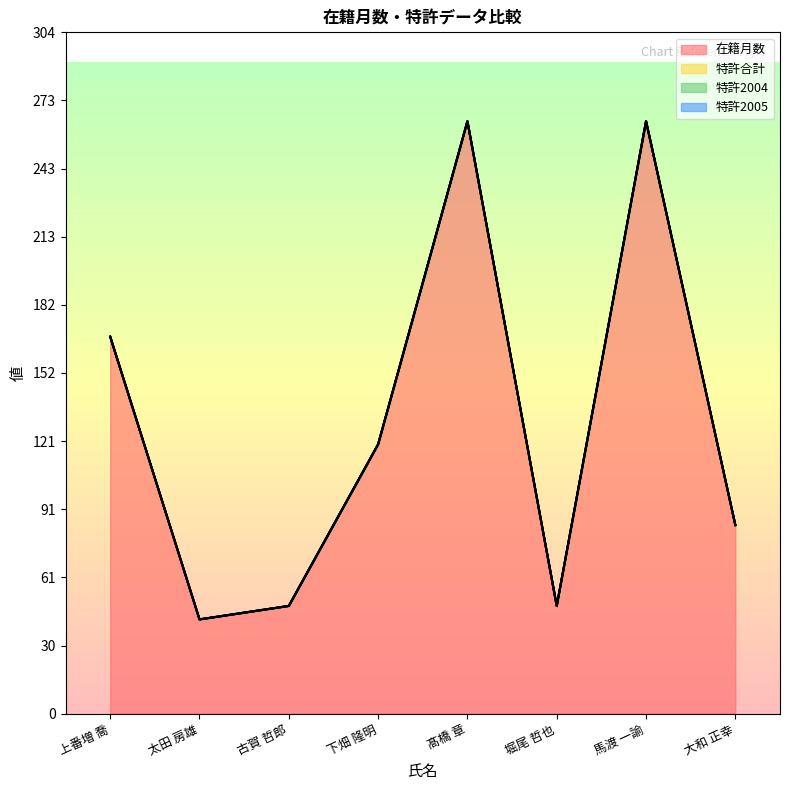

At 古賀 哲郎, list the series in order from largest to smallest.

在籍月数, 特許合計, 特許2004, 特許2005